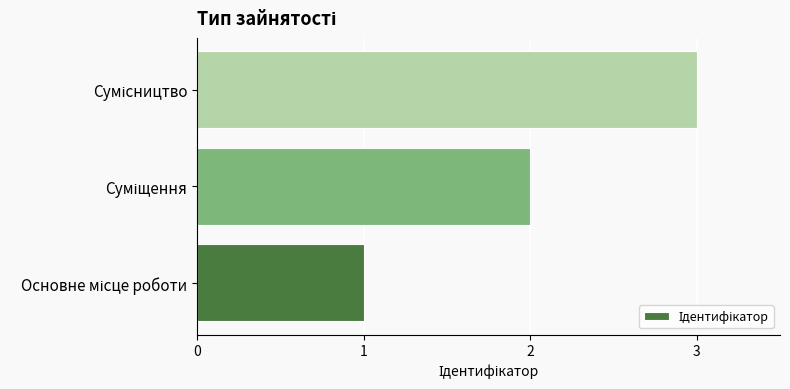

What is the sum of all values?

6